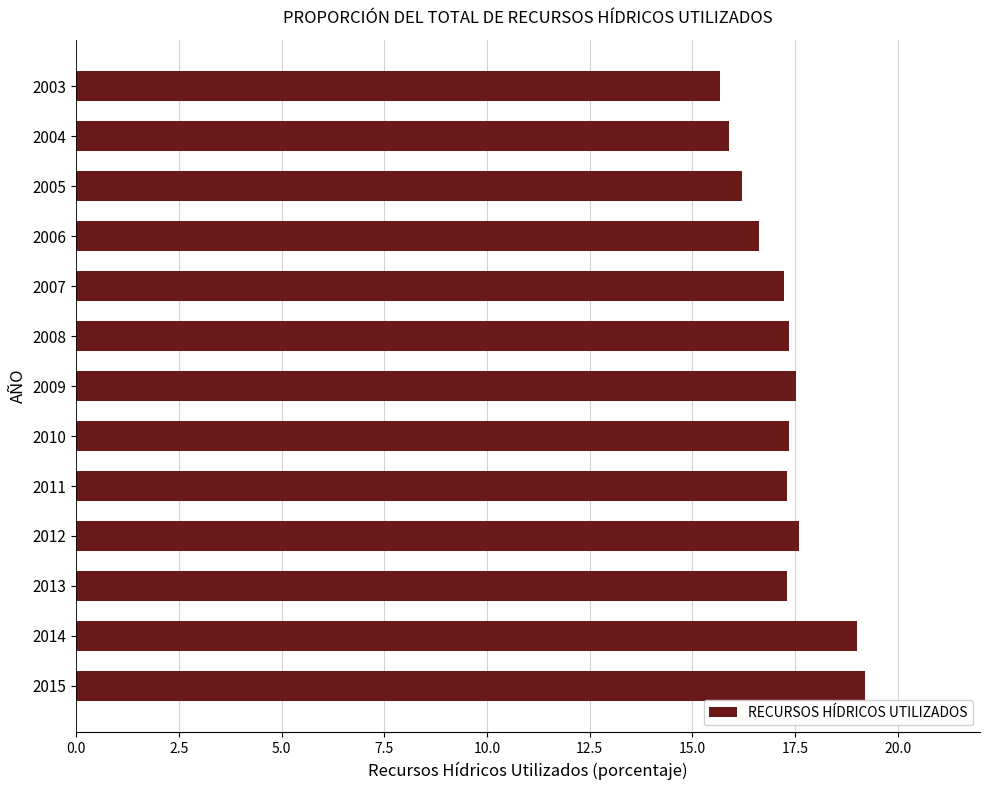

What is the ratio of the value at 2013 to the value at 2014?

0.9